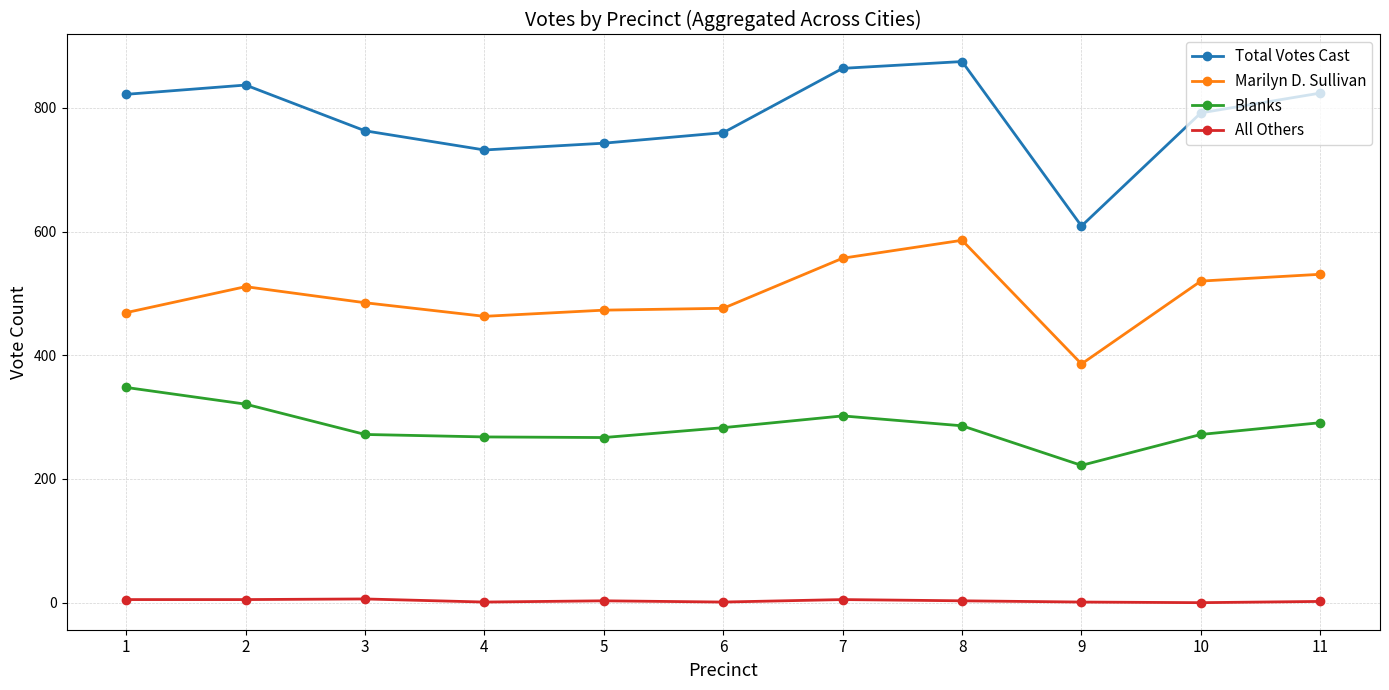

At 7, list the series in order from smallest to largest.

All Others, Blanks, Marilyn D. Sullivan, Total Votes Cast